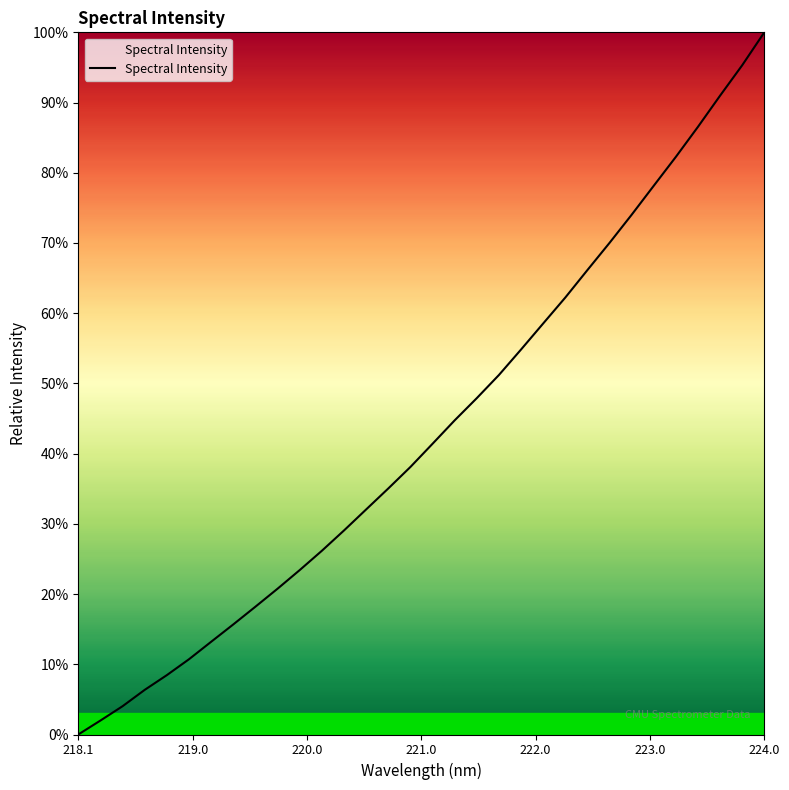

Is this an area chart (filled region under the line)?

Yes